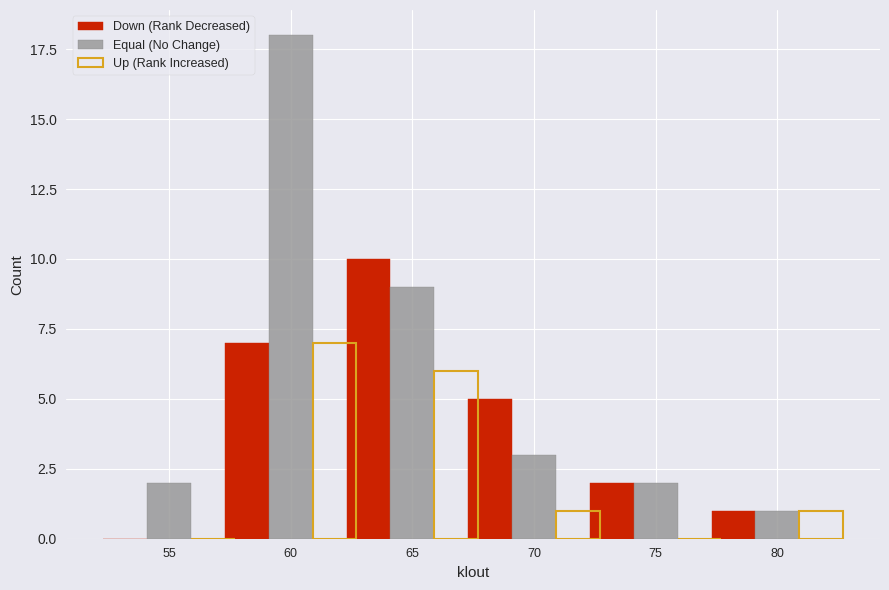

At which category is the sum across all series the highest?

60